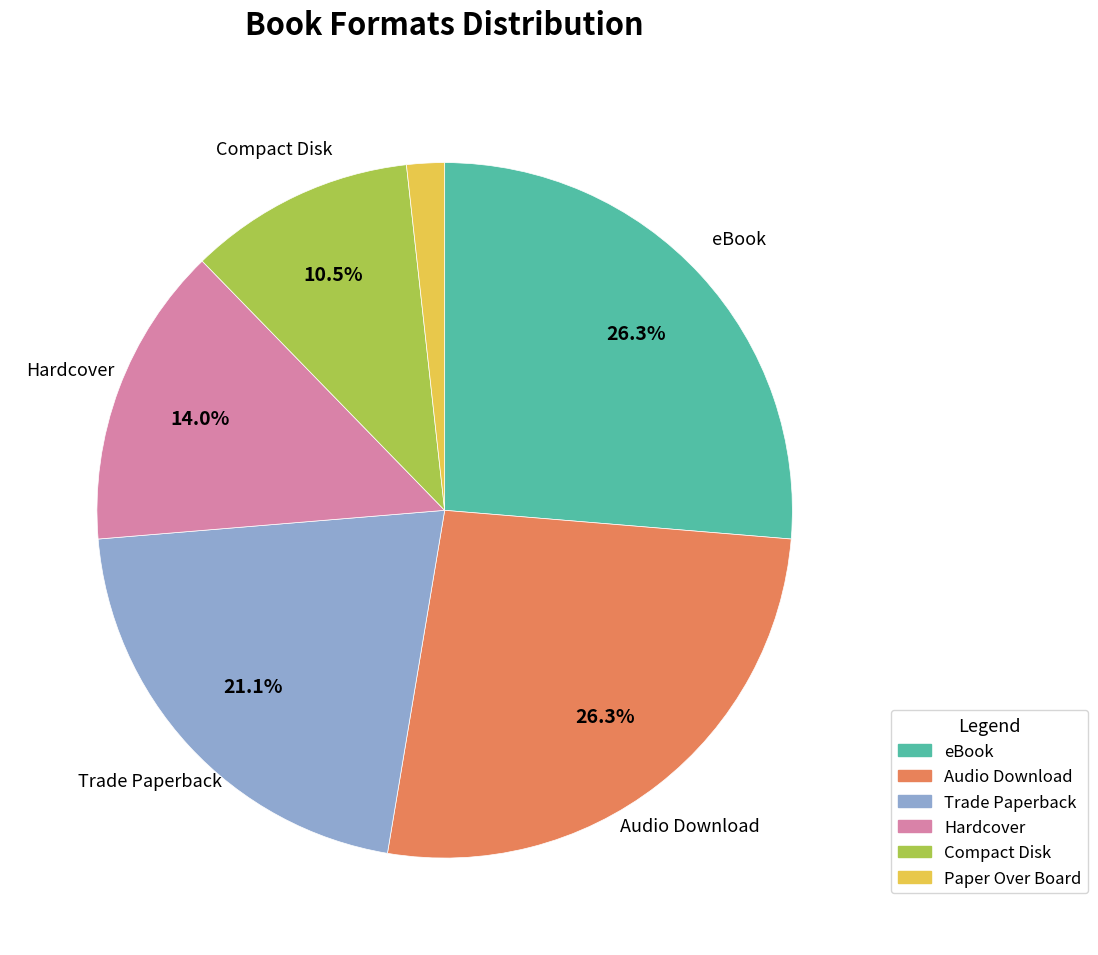

To the nearest percent, what is the average slice percentage?

17%